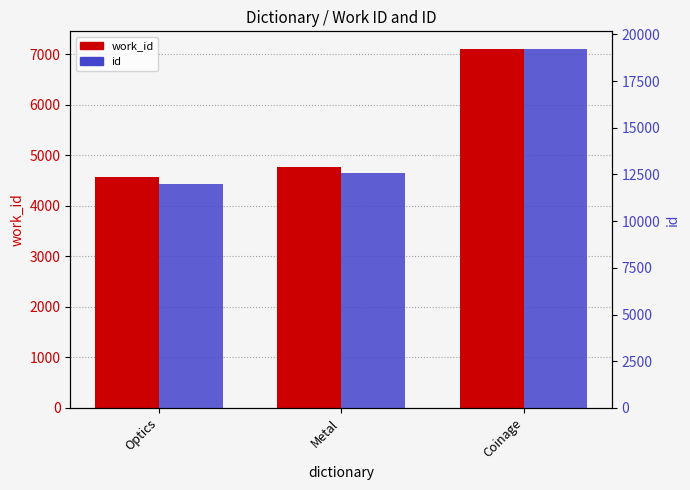

The value of id at Metal is 20266. True or false?

False